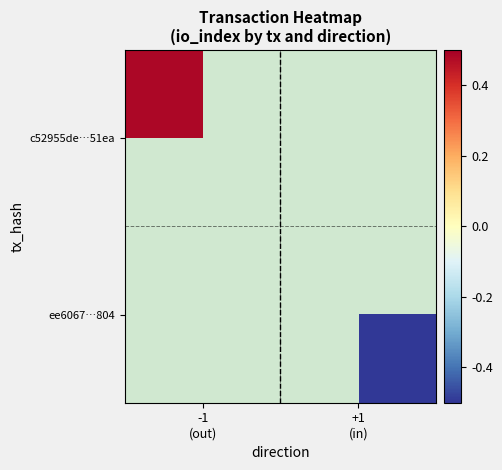

The c52955de…51ea series shows 0.5 at -1 (out). True or false?

True